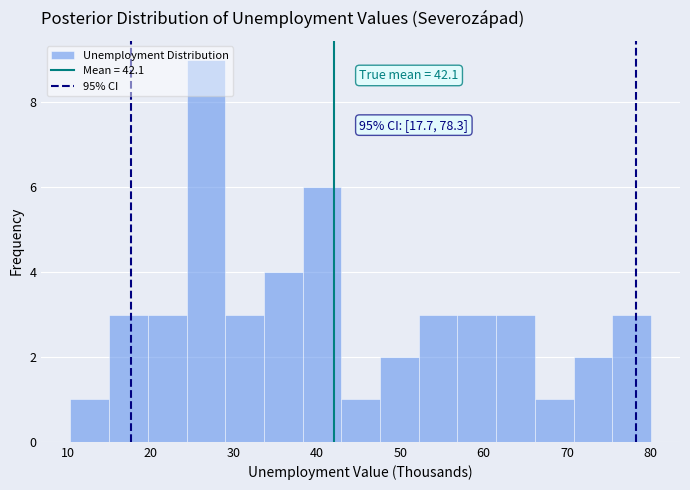

Which range on the x-axis has the tallest bar?

24 to 29